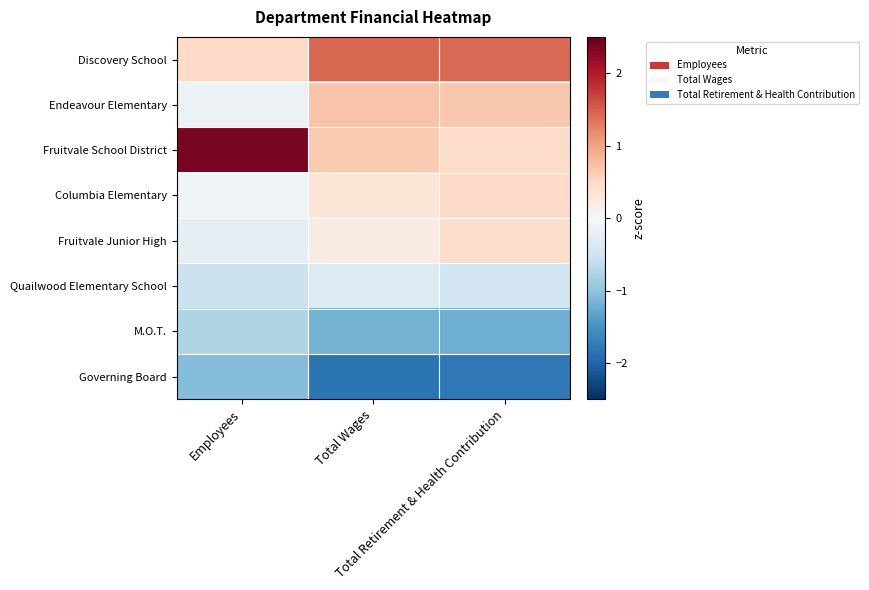

Between Total Retirement & Health Contribution and Total Wages, which is larger?

Total Wages